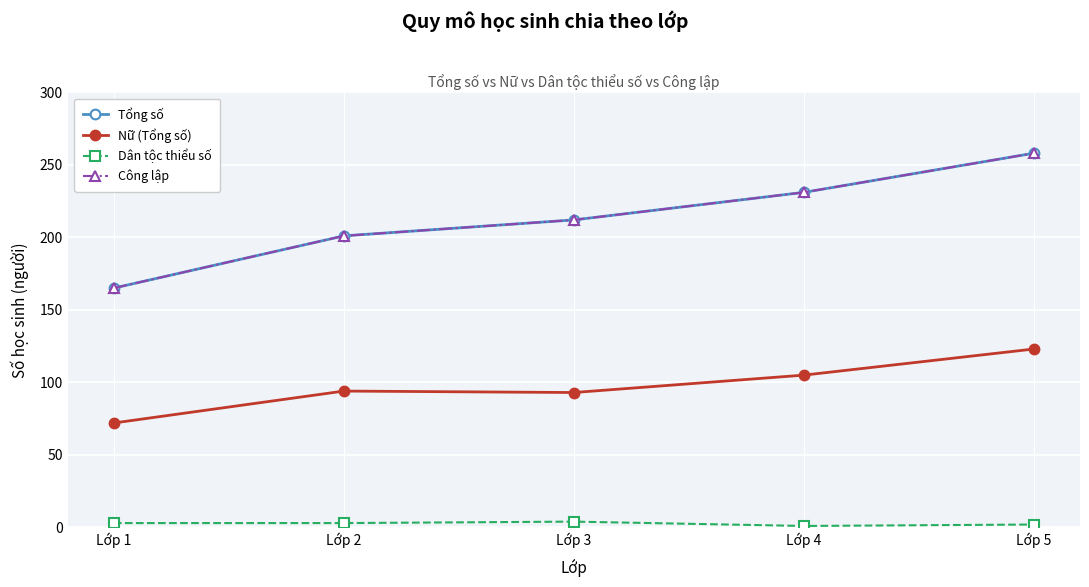

What is the difference between the maximum and minimum values in the Tổng số series?

93